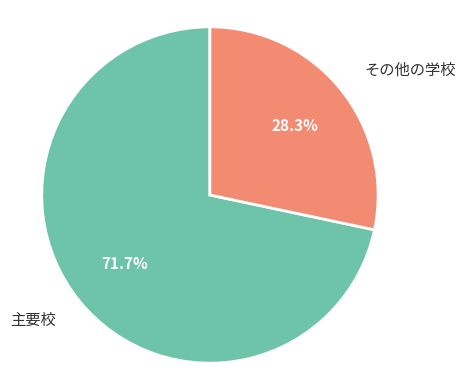

Approximately how many times larger is the value at 主要校 compared to その他の学校?

2.5